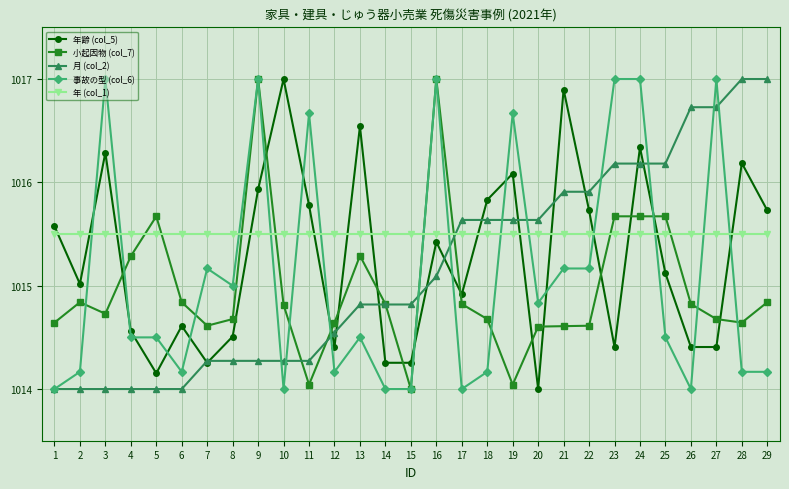

Where is the first local maximum for 事故の型 (col_6)?

3